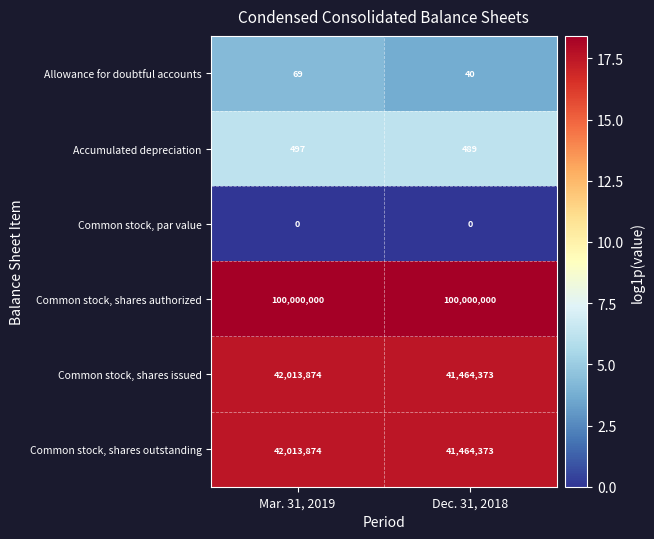

Reading left to right, what are all the values shown in this chart?

Allowance for doubtful accounts: Mar. 31, 2019=69	Dec. 31, 2018=40
Accumulated depreciation: Mar. 31, 2019=497	Dec. 31, 2018=489
Common stock, par value: Mar. 31, 2019=0	Dec. 31, 2018=0
Common stock, shares authorized: Mar. 31, 2019=100000000	Dec. 31, 2018=100000000
Common stock, shares issued: Mar. 31, 2019=42013874	Dec. 31, 2018=41464373
Common stock, shares outstanding: Mar. 31, 2019=42013874	Dec. 31, 2018=41464373